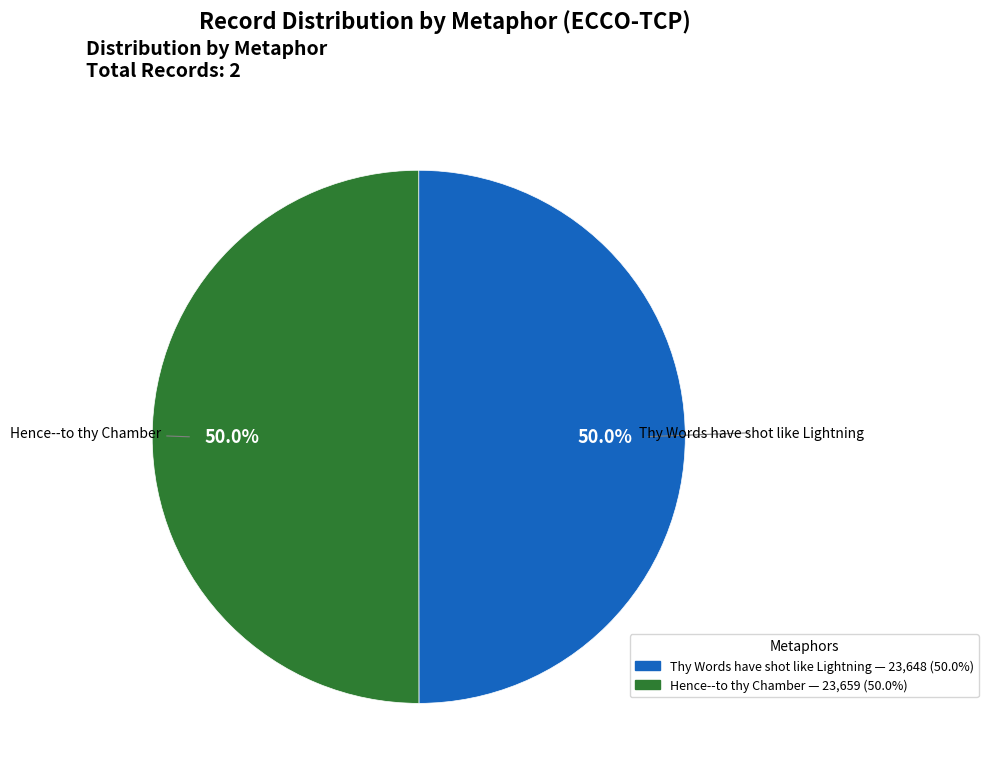

To the nearest percent, what is the average slice percentage?

50%